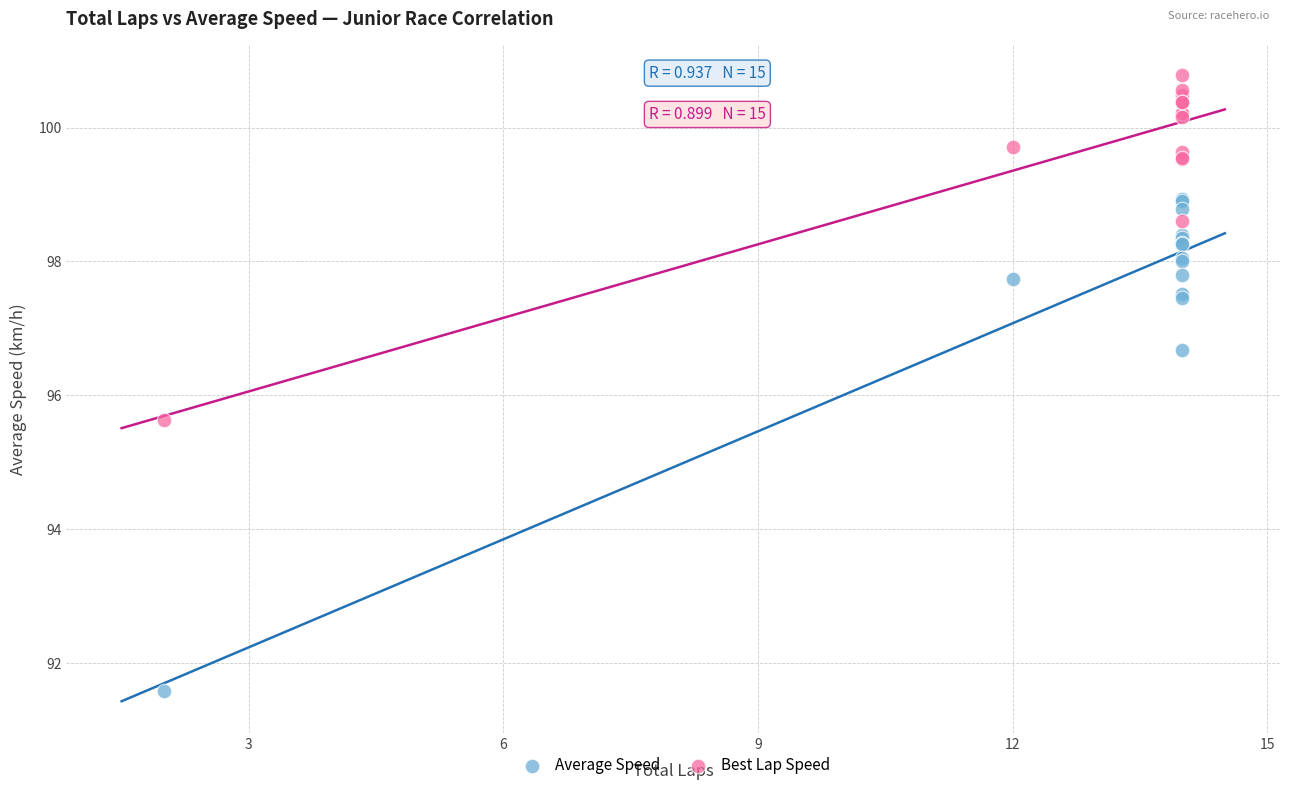

In the Average Speed series, what Y value is closest to 95?

96.7